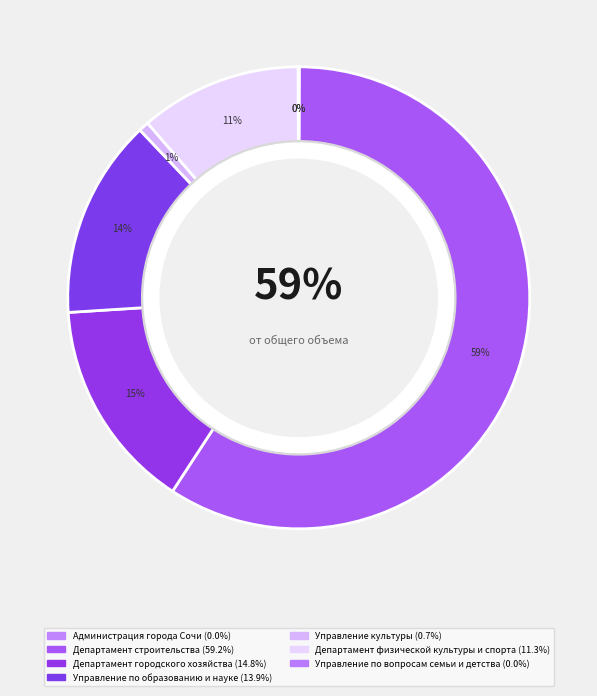

To the nearest percent, what is the average slice percentage?

14%